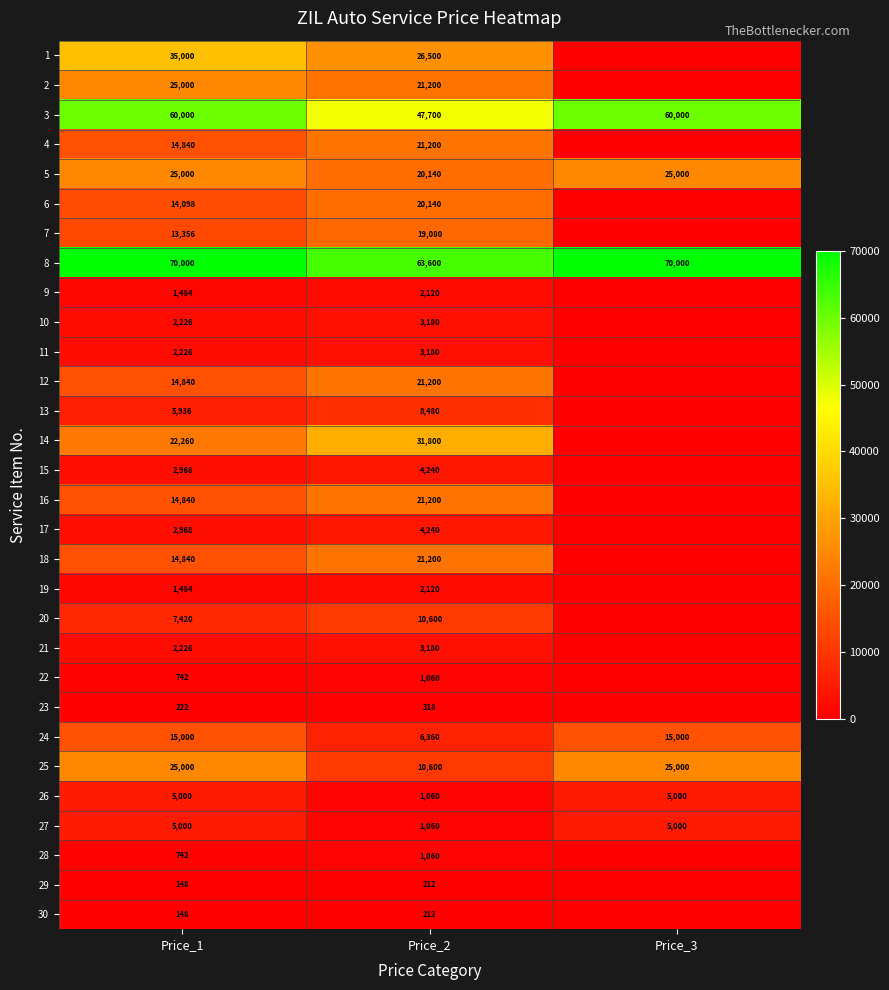

The value of 22 at Price_1 is 1199. True or false?

False